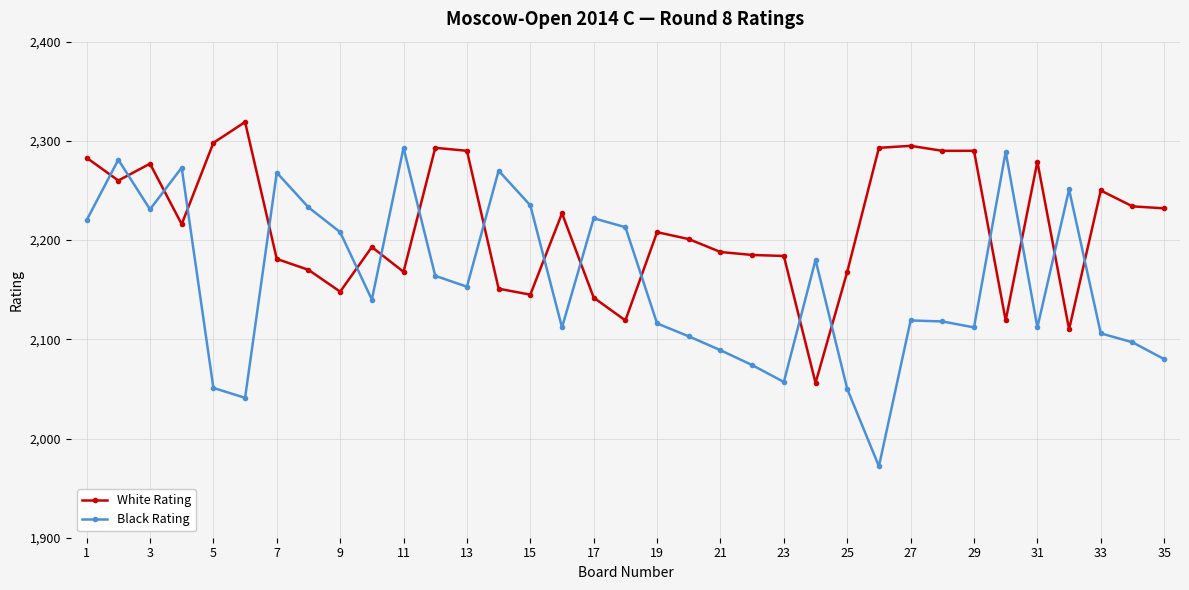

What is the value of the Black Rating point at the 31st from the left?

2112